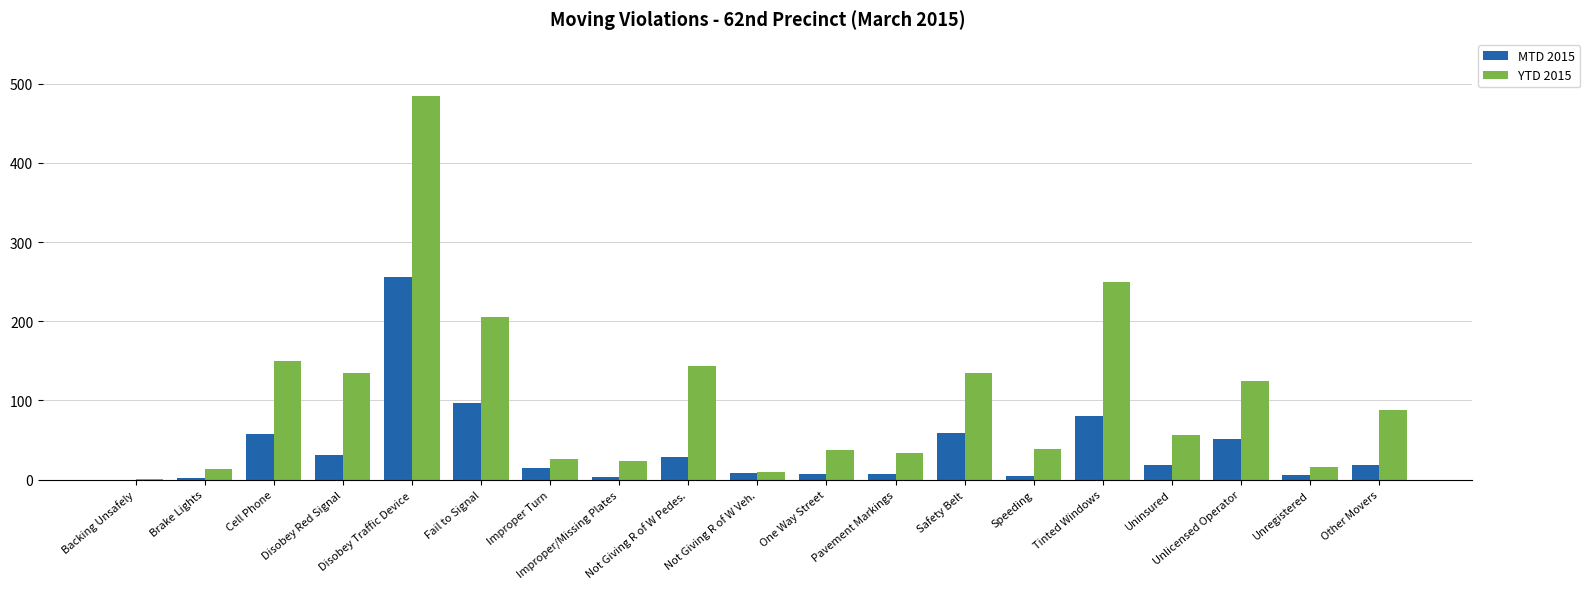

Where is YTD 2015 nearest to the value 242?

Tinted Windows